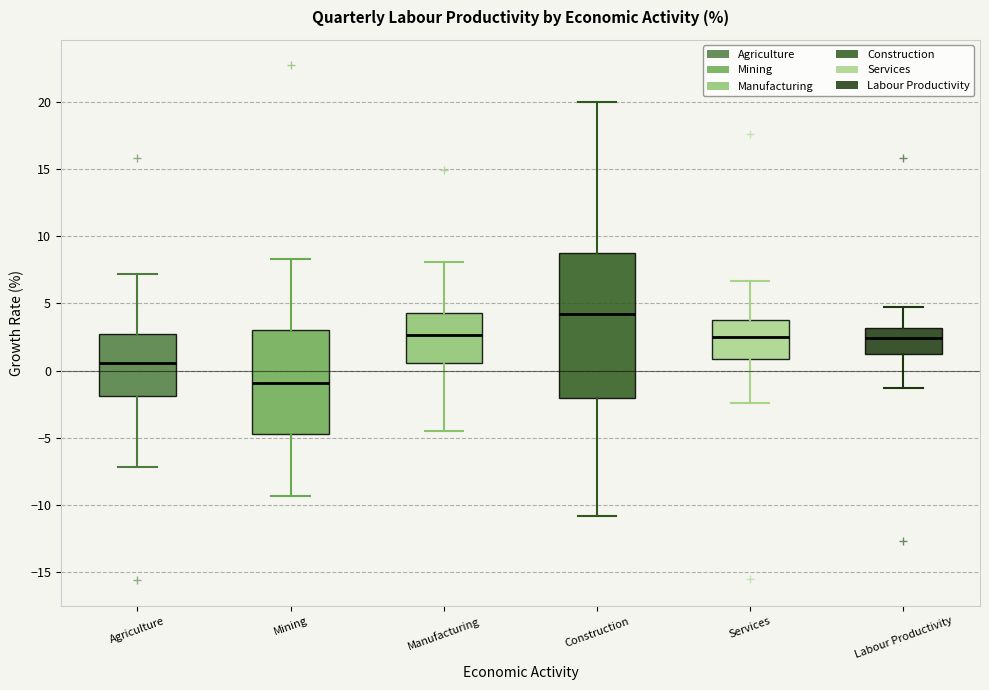

Reading left to right, read every box against the y-axis: the position of its median line, the range the box covers, and the ends of its whiskers. The values are not printed on the chart, so give them approximately, as read against the axis.

Agriculture: median 0.5, box -2.0 to 3.0, whiskers -7.0 to 7.0
Mining: median -1.0, box -4.5 to 3.0, whiskers -9.5 to 8.5
Manufacturing: median 2.5, box 0.5 to 4.5, whiskers -4.5 to 8.0
Construction: median 4.5, box -2.0 to 8.5, whiskers -11.0 to 20.0
Services: median 2.5, box 1.0 to 4.0, whiskers -2.5 to 6.5
Labour Productivity: median 2.5, box 1.5 to 3.0, whiskers -1.5 to 4.5